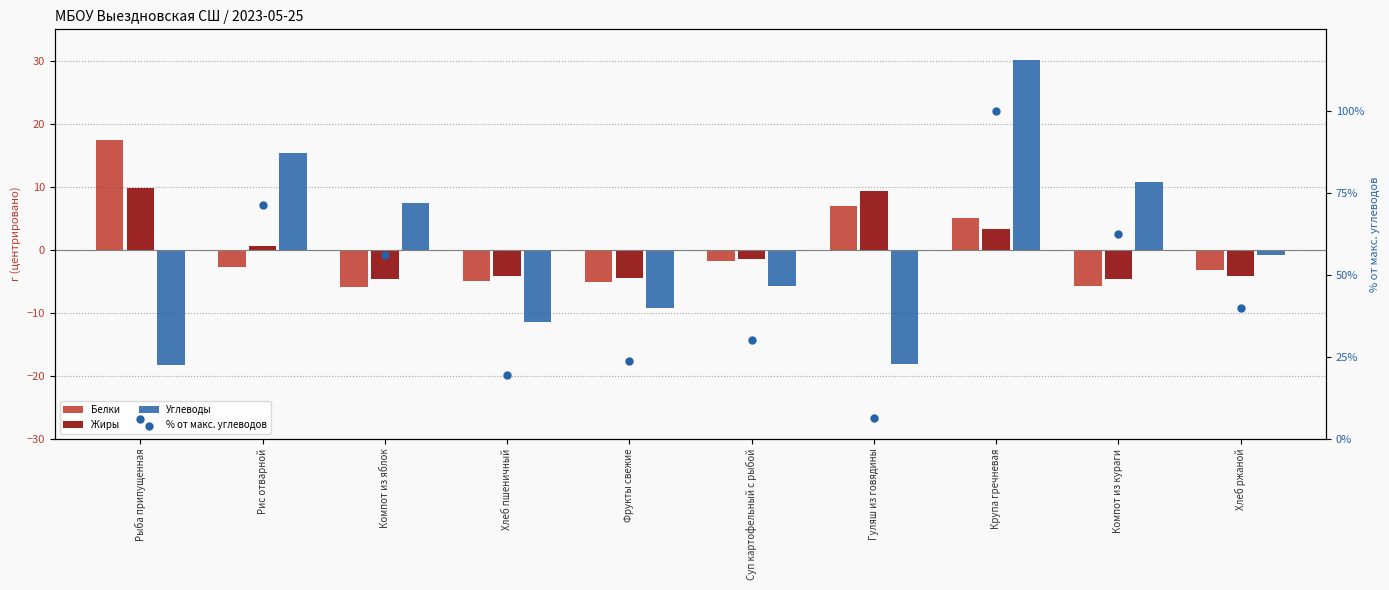

Which series contains the highest Y value?

% от макс. углеводов